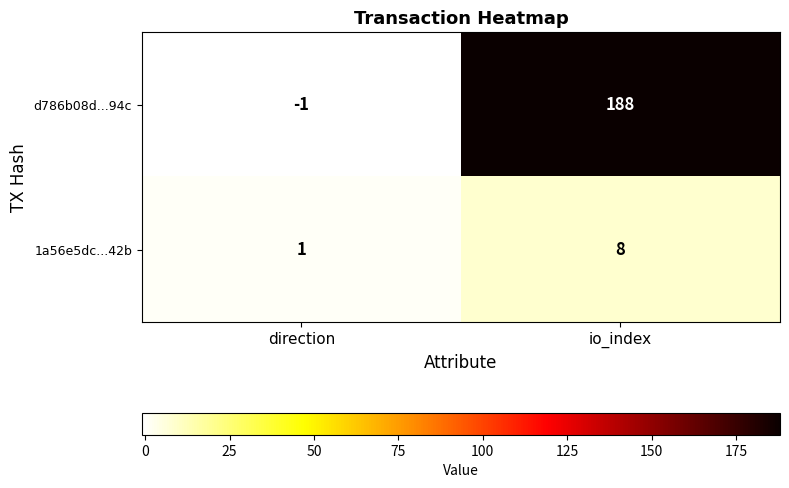

Which series has the largest range (max minus min)?

d786b08d...94c